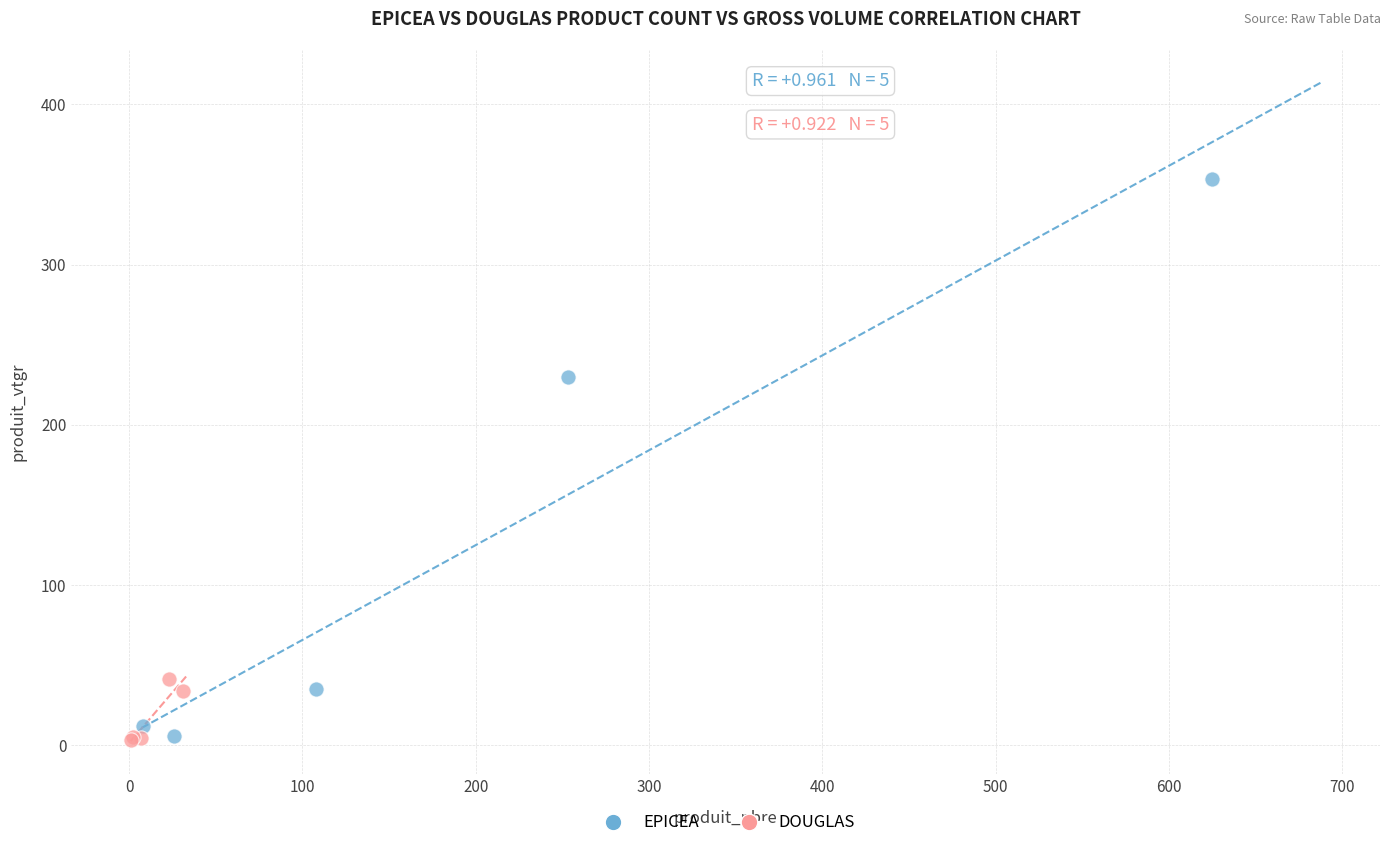

What are all the series names shown in the legend?

EPICEA, DOUGLAS